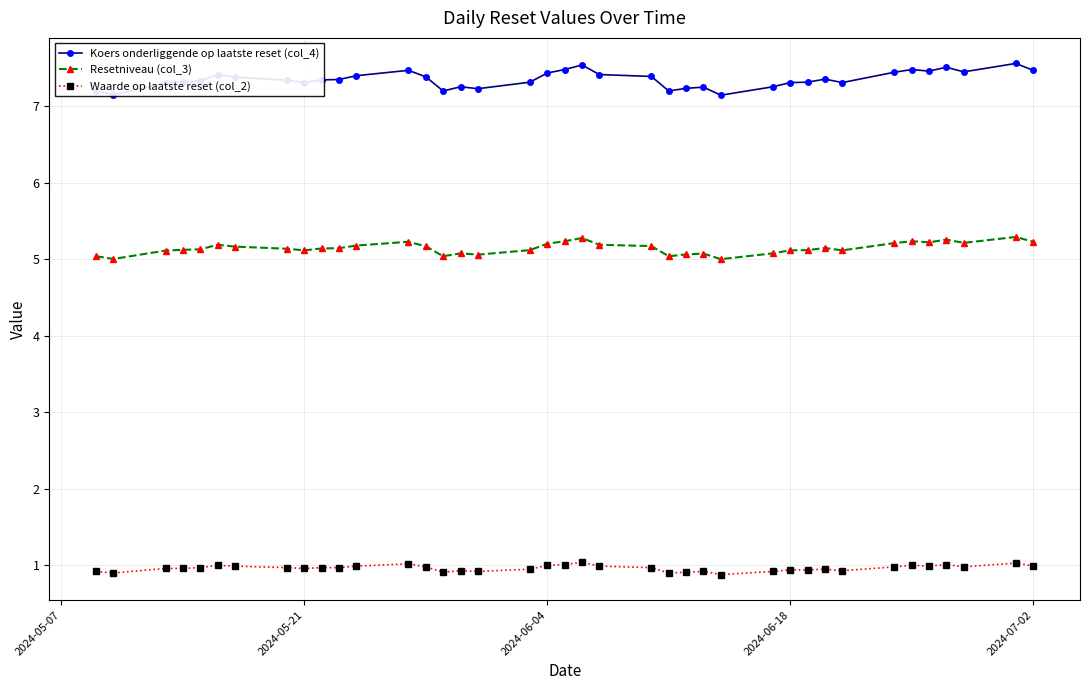

True or false: Waarde op laatste reset (col_2) has more than 2 points higher than both neighbors.

True